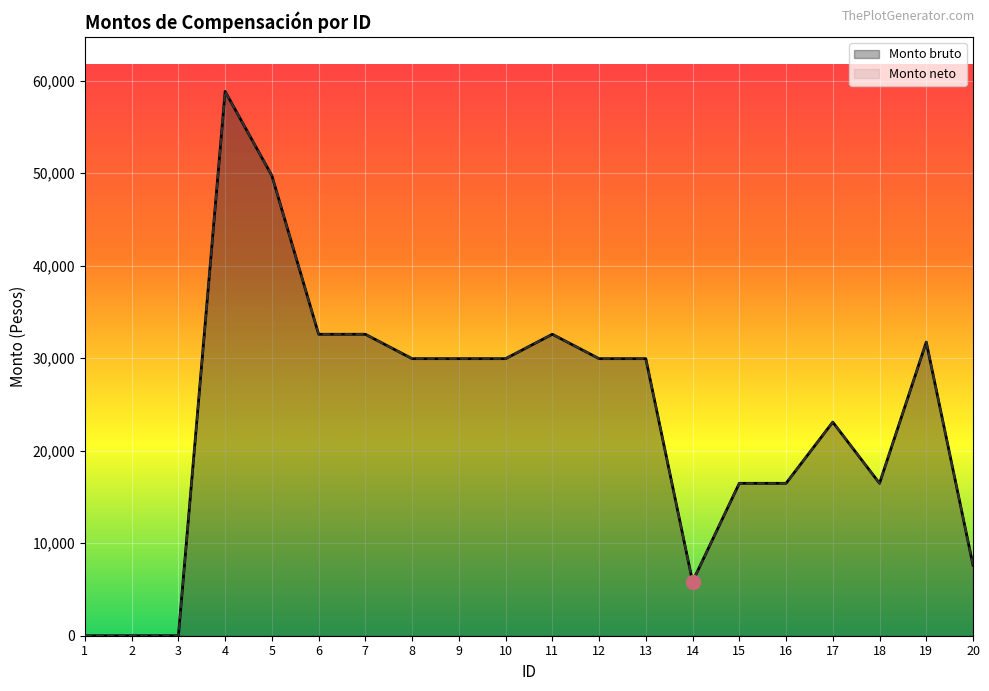

At how many categories does at least one series exceed 45755?

2